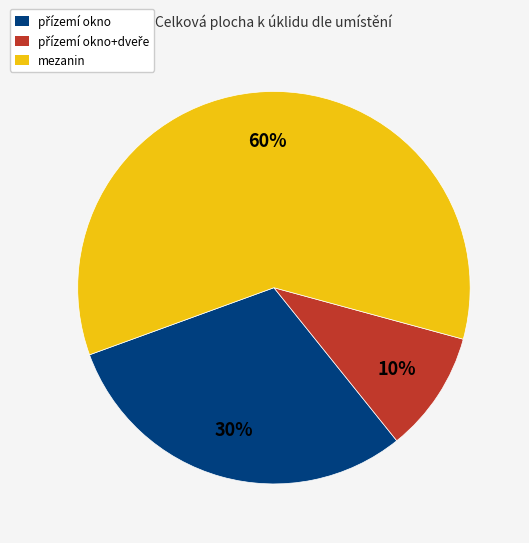

To the nearest percent, what is the average slice percentage?

33%